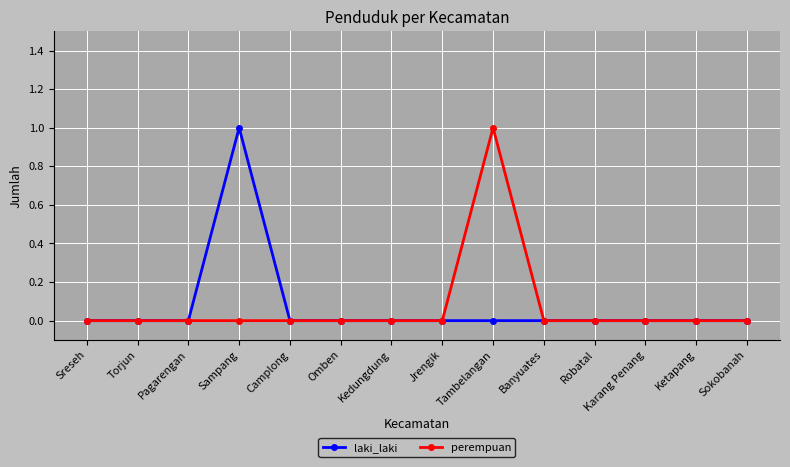

True or false: perempuan has a value of 0 at Karang Penang.

True